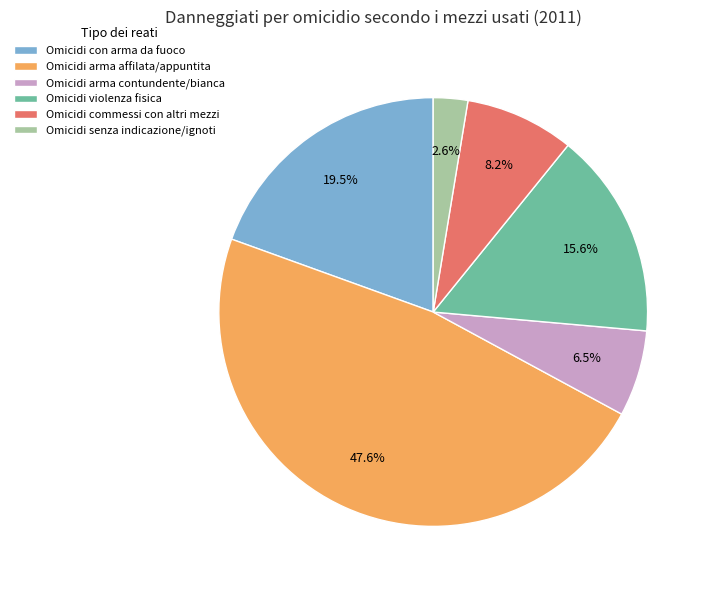

Rank the categories by value from lowest to highest.

Omicidi senza indicazione/ignoti, Omicidi arma contundente/bianca, Omicidi commessi con altri mezzi, Omicidi violenza fisica, Omicidi con arma da fuoco, Omicidi arma affilata/appuntita